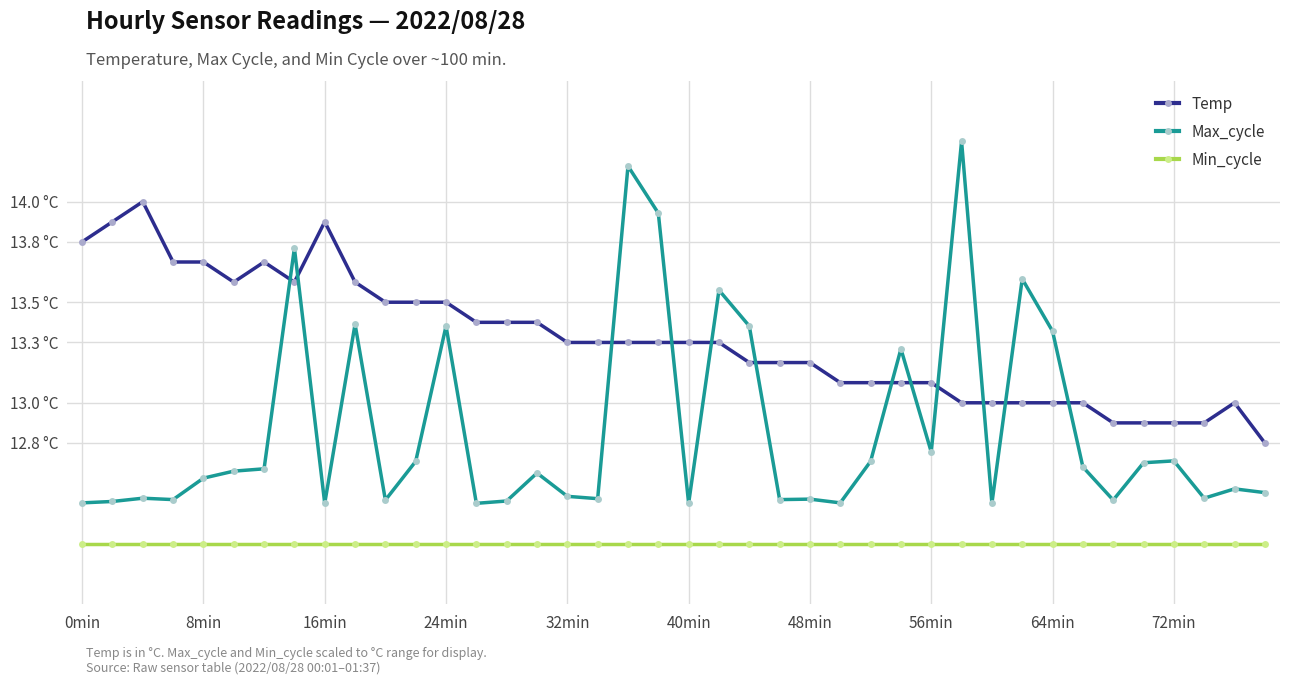

What is the minimum value for Min_cycle?

12.3